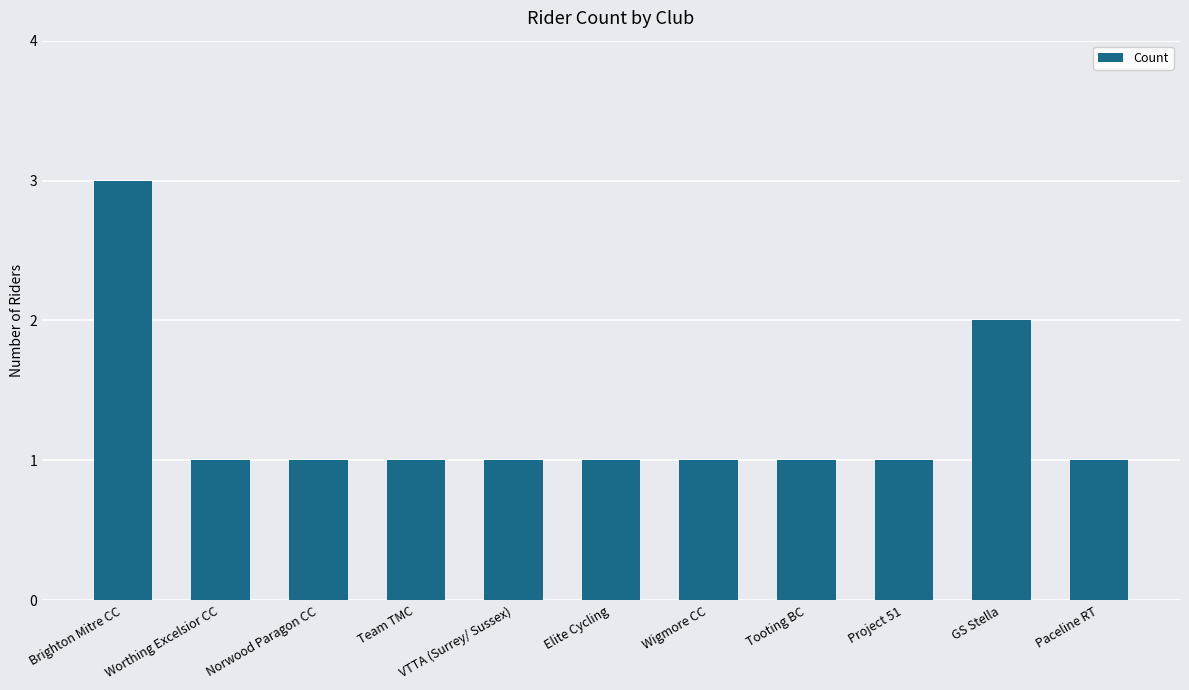

Approximately how many times larger is the value at Elite Cycling compared to Tooting BC?

1.0